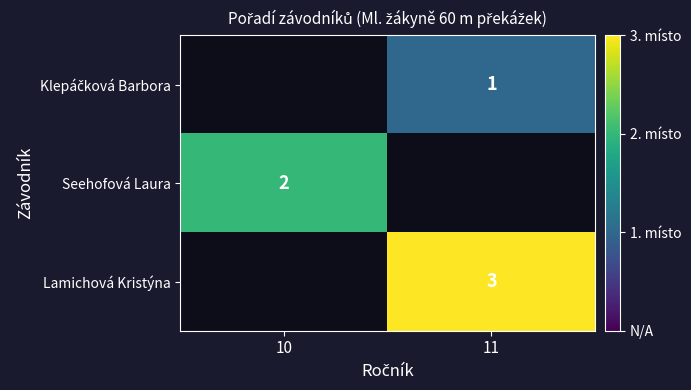

The value of Lamichová Kristýna at 11 is 2. True or false?

False